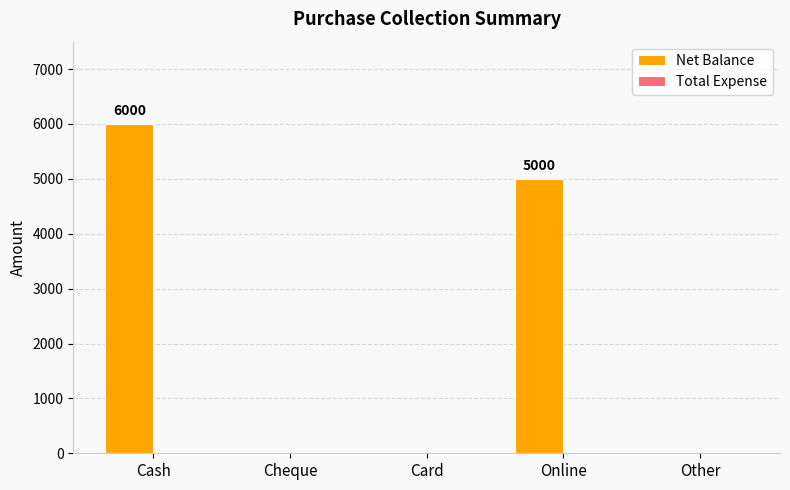

What is the sum of the values at Online and Cheque?

5000